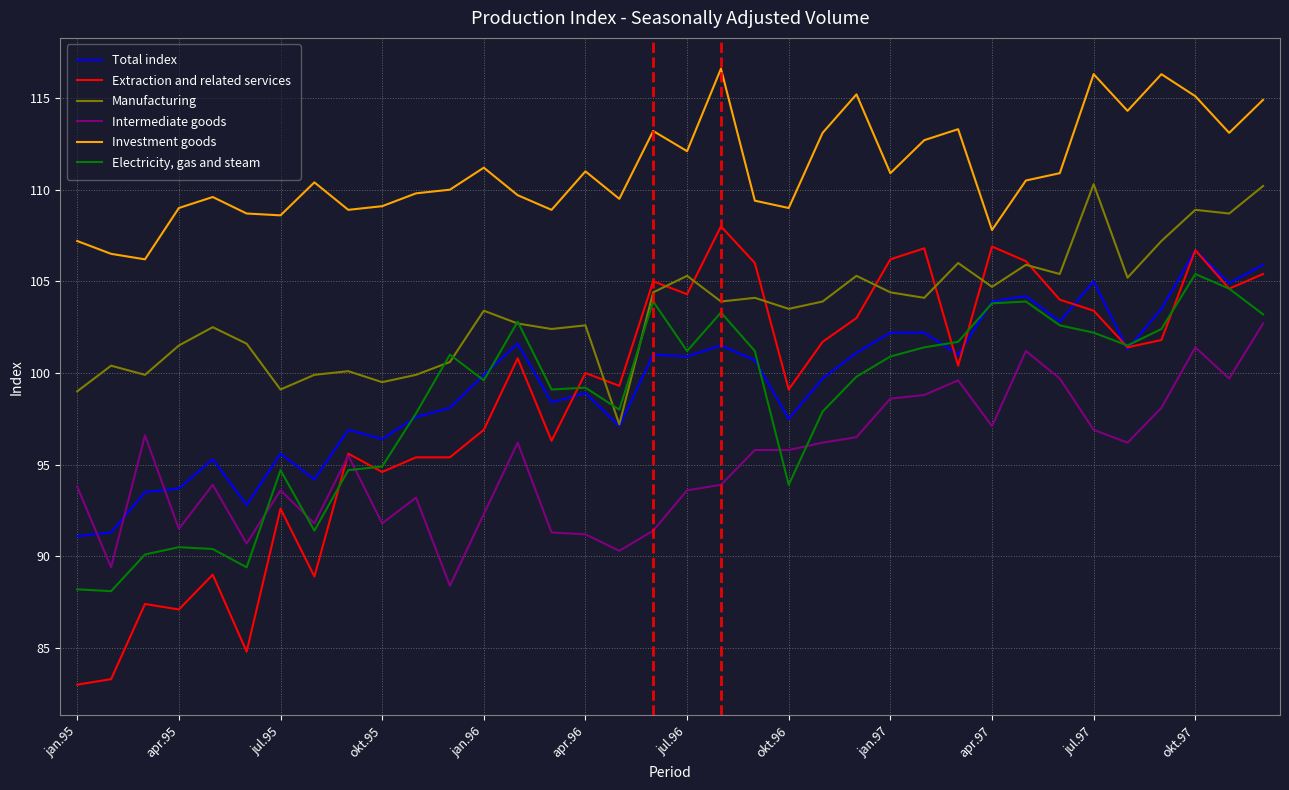

Rank the series by their maximum value, from lowest to highest.

Intermediate goods, Electricity, gas and steam, Total index, Extraction and related services, Manufacturing, Investment goods